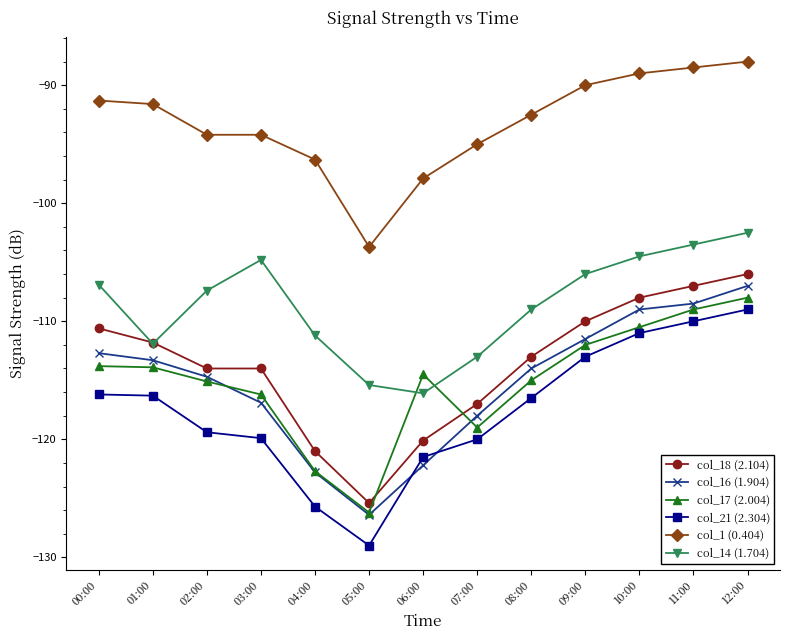

What position from the right is 00:00?

13